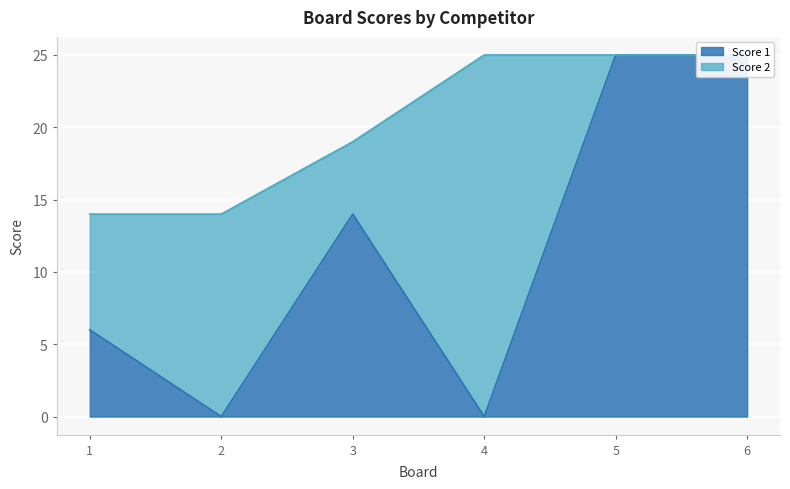

List the labels in order of value, largest first.

5, 6, 3, 1, 2, 4